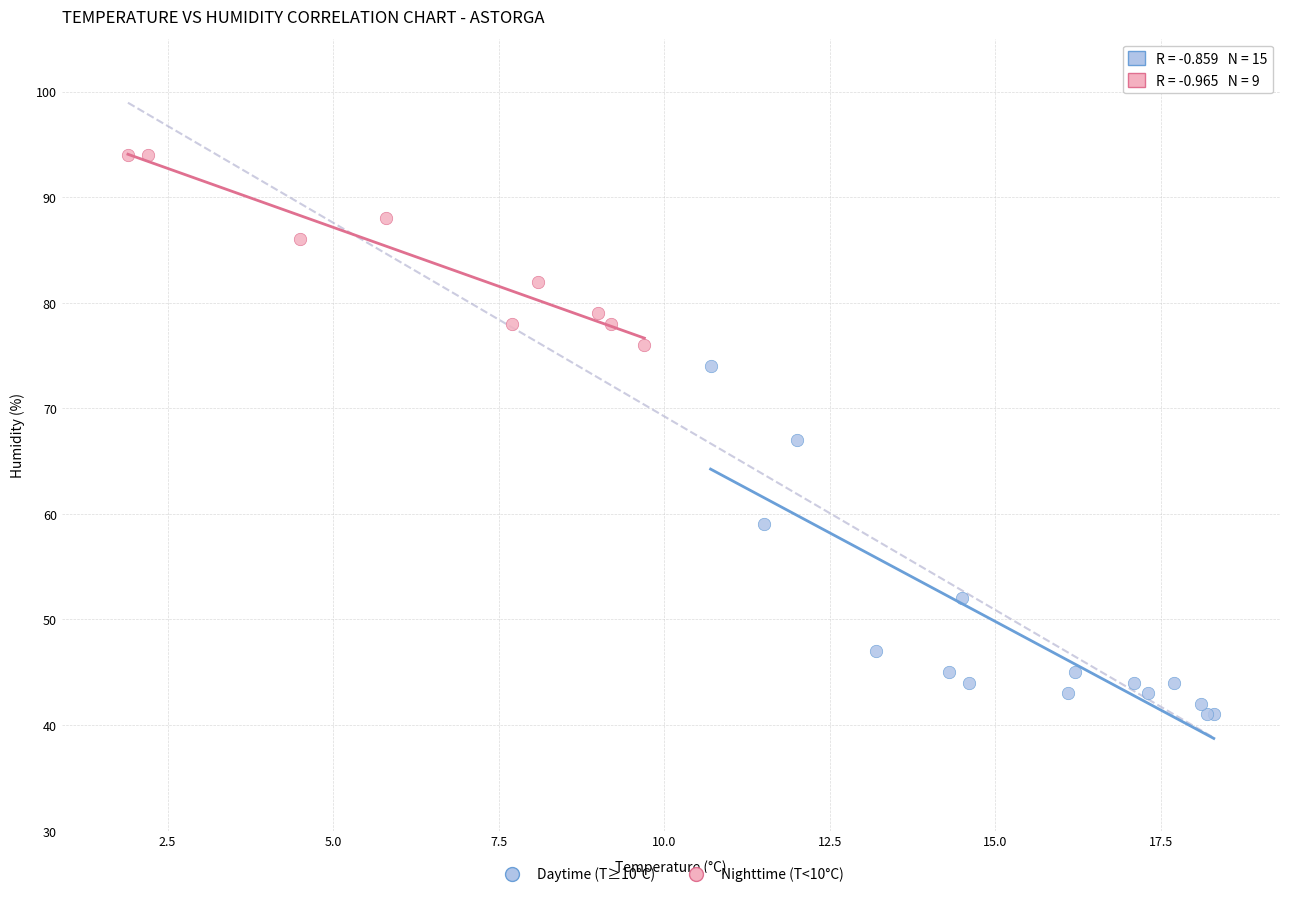

Which series reaches the maximum Y coordinate?

Nighttime (T<10°C)